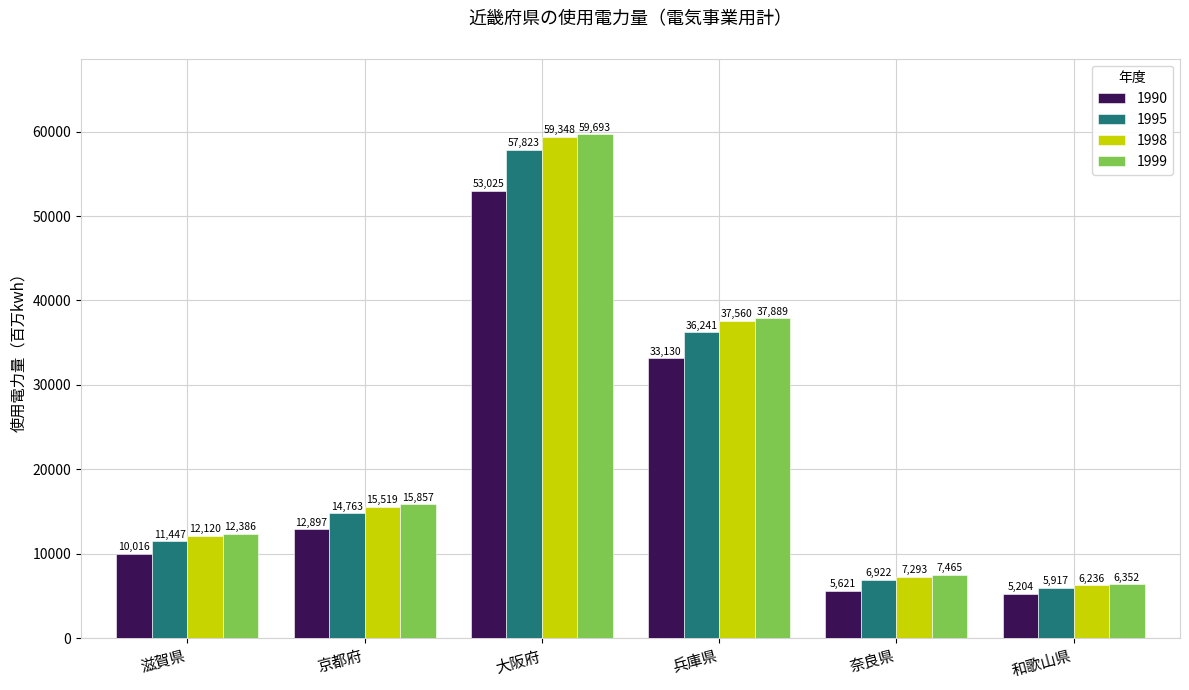

What is the difference between the 1995 values at 奈良県 and 大阪府?

50901